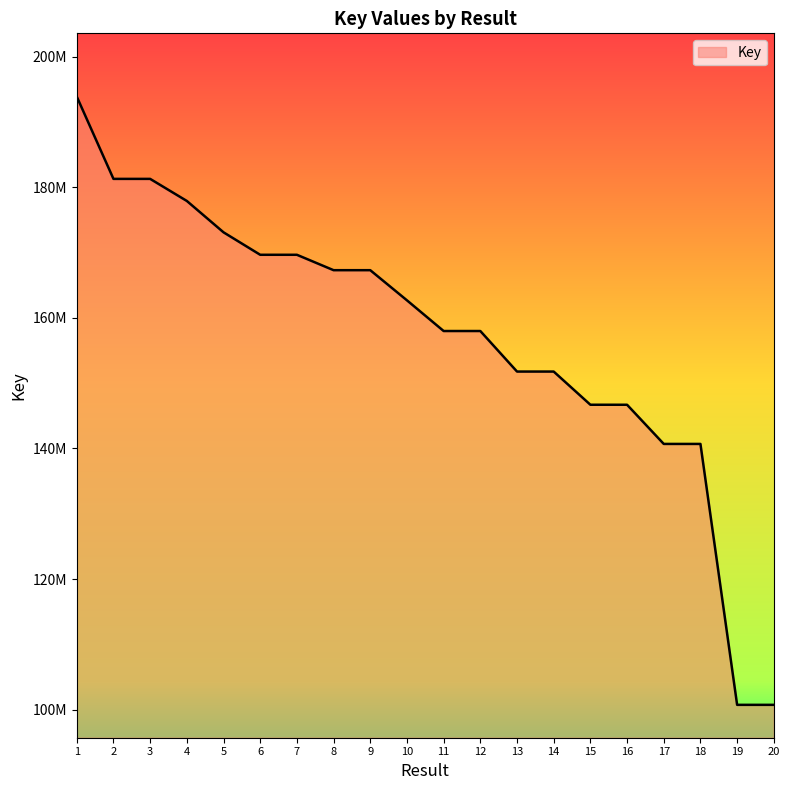

At which category does the chart reach its minimum across all series?

19